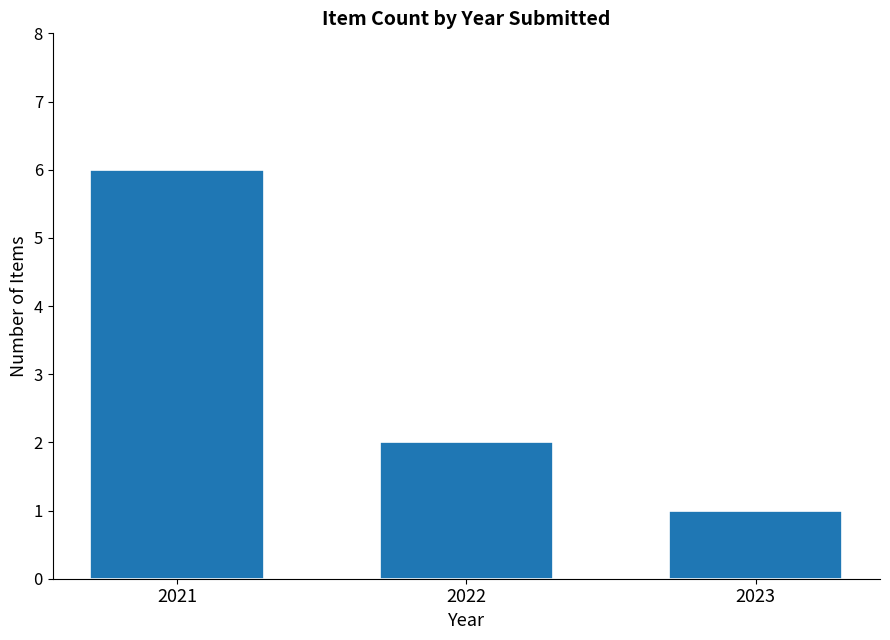

List the labels in order of value, largest first.

2021, 2022, 2023